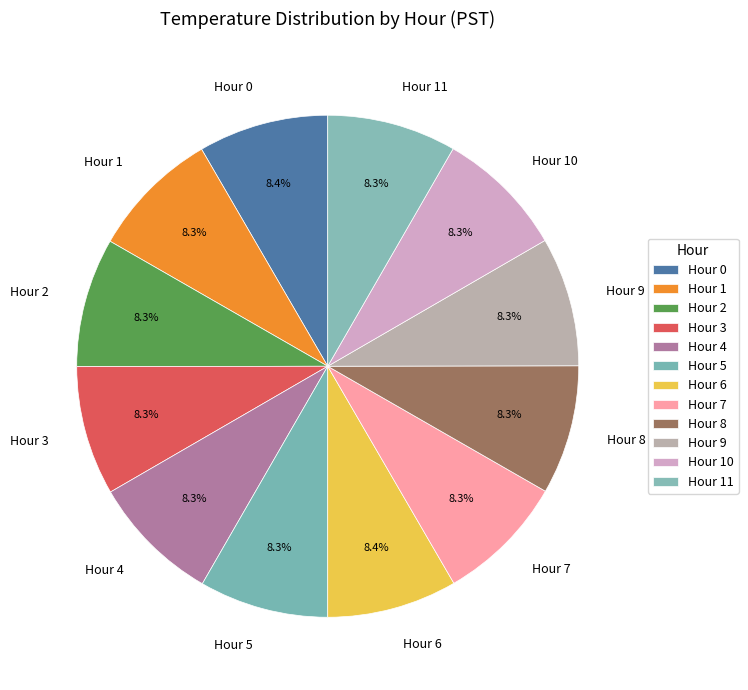

How many slices are in this pie chart?

12